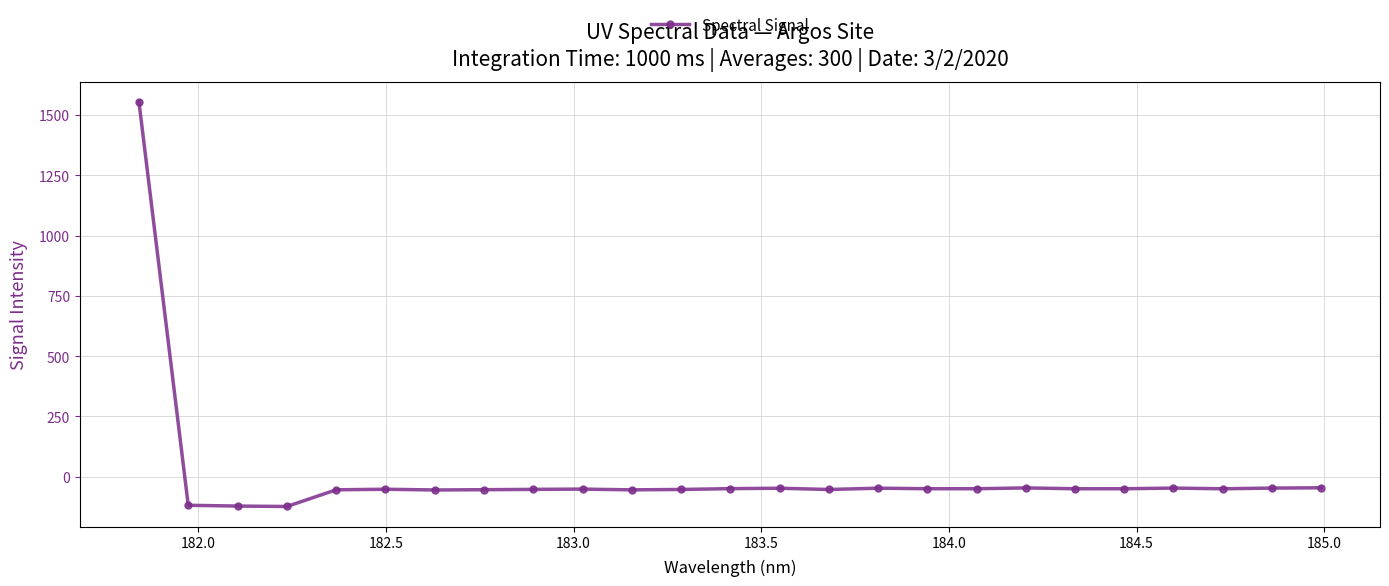

What is the minimum value shown in the chart?

-124.0